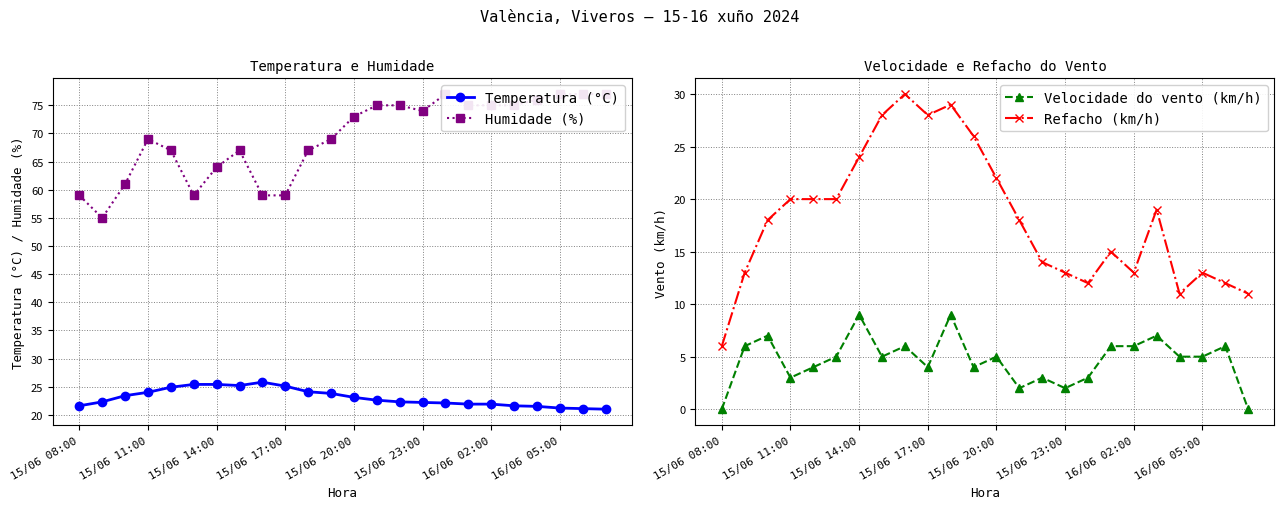

True or false: Temperatura (°C) has a value of 21.2 at 16/06 05:00.

True